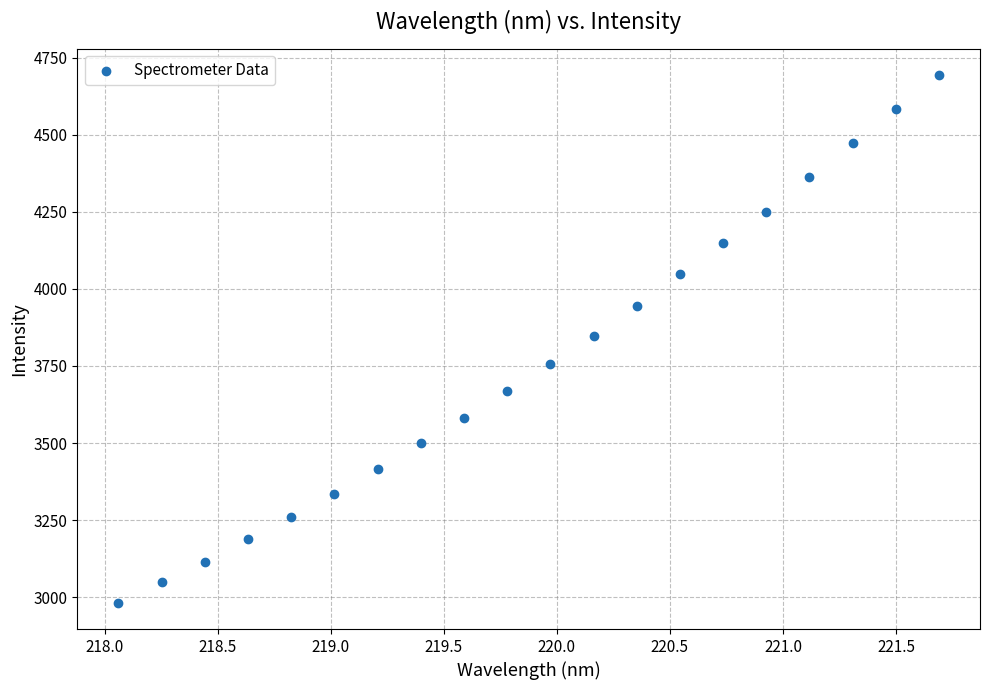

What is the range of X values (max minus min)?

3.6